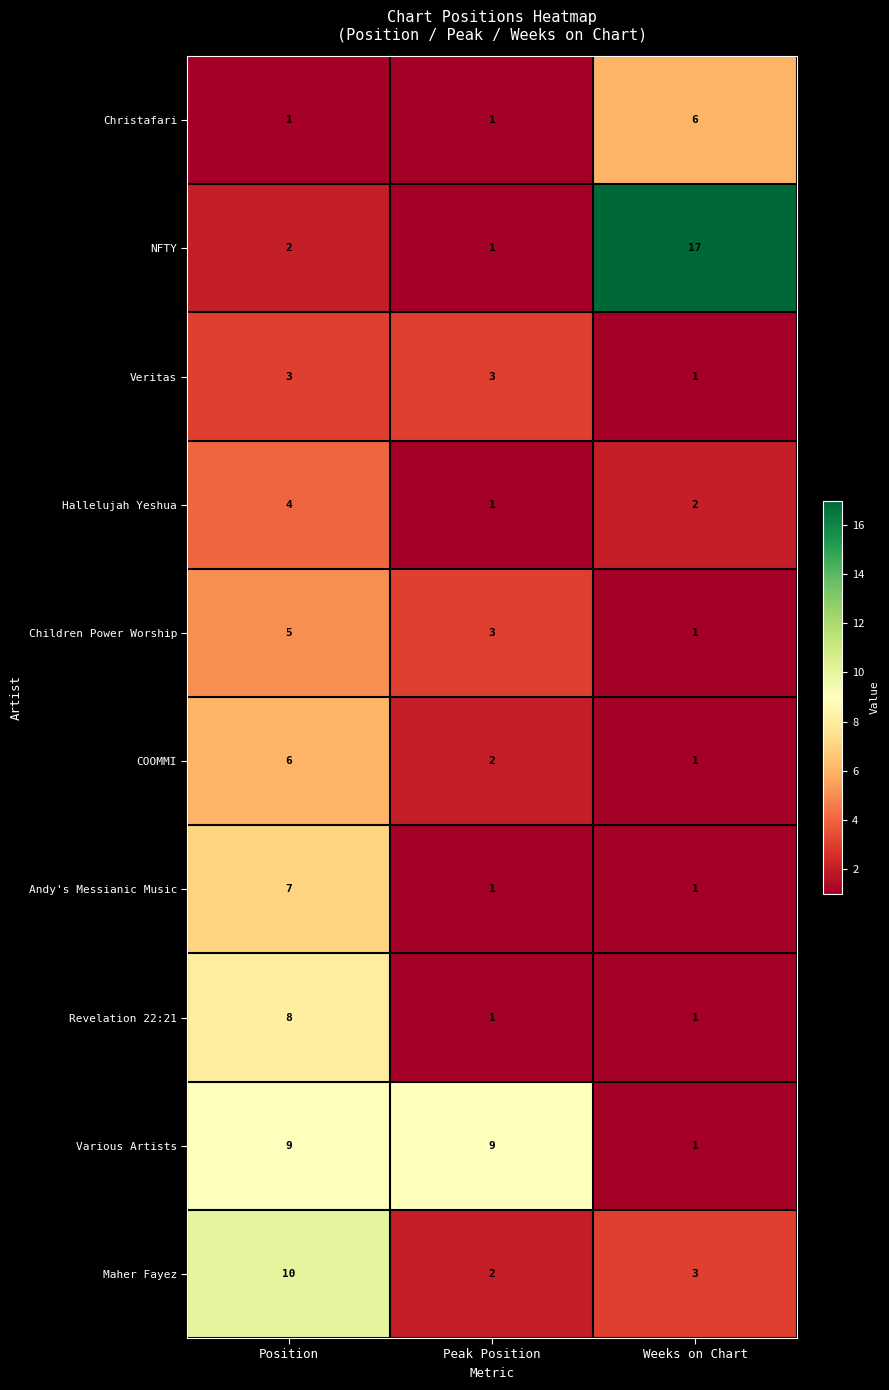

Count the number of data series in this chart.

10